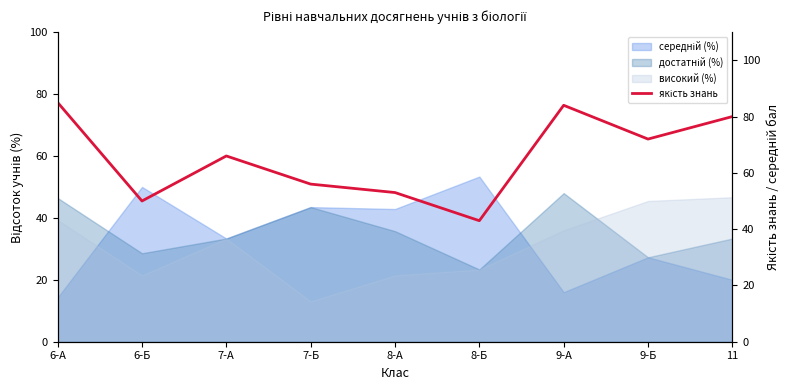

How many points are lower than both their immediate neighbors (excluding endpoints)?

3